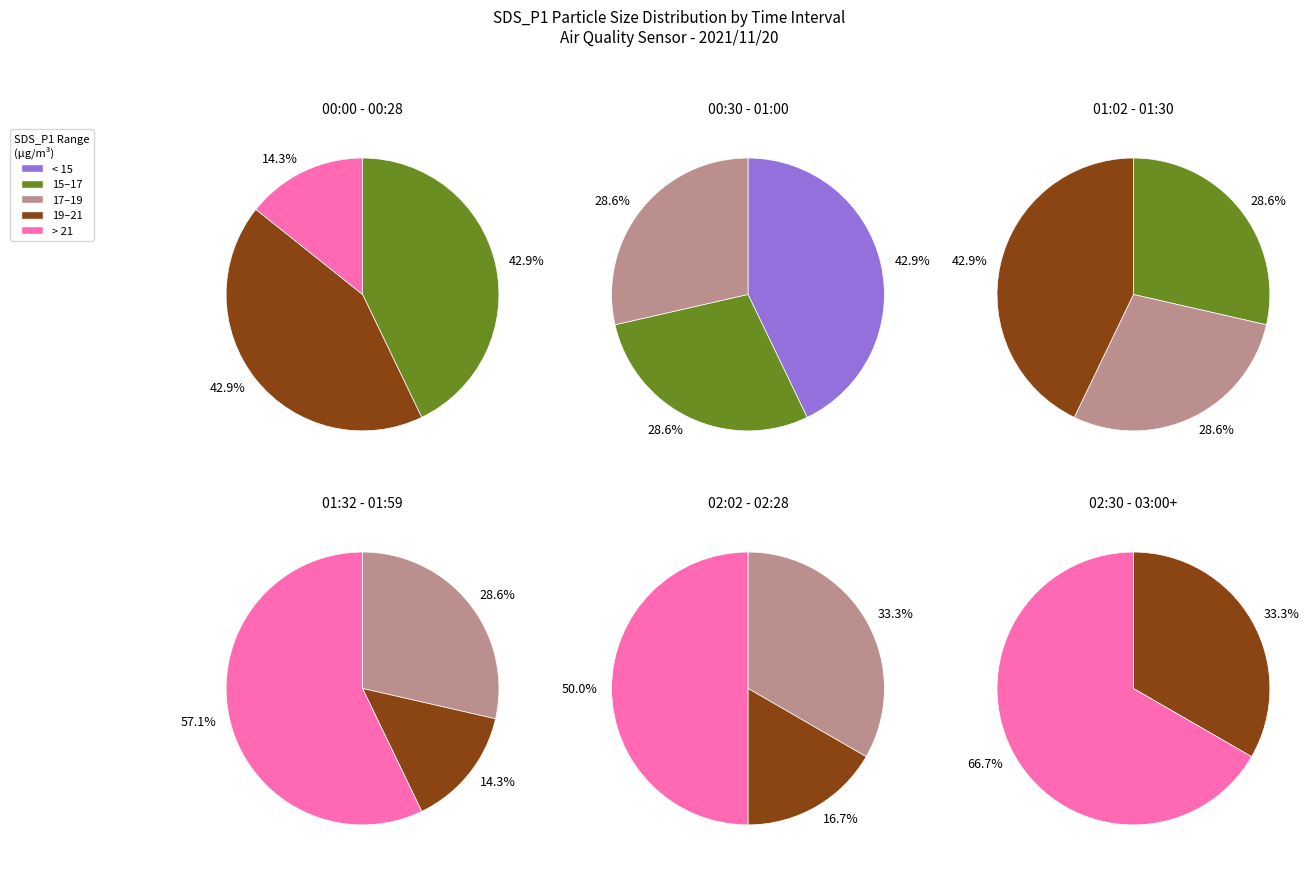

Is 24 the majority of the pie?

No